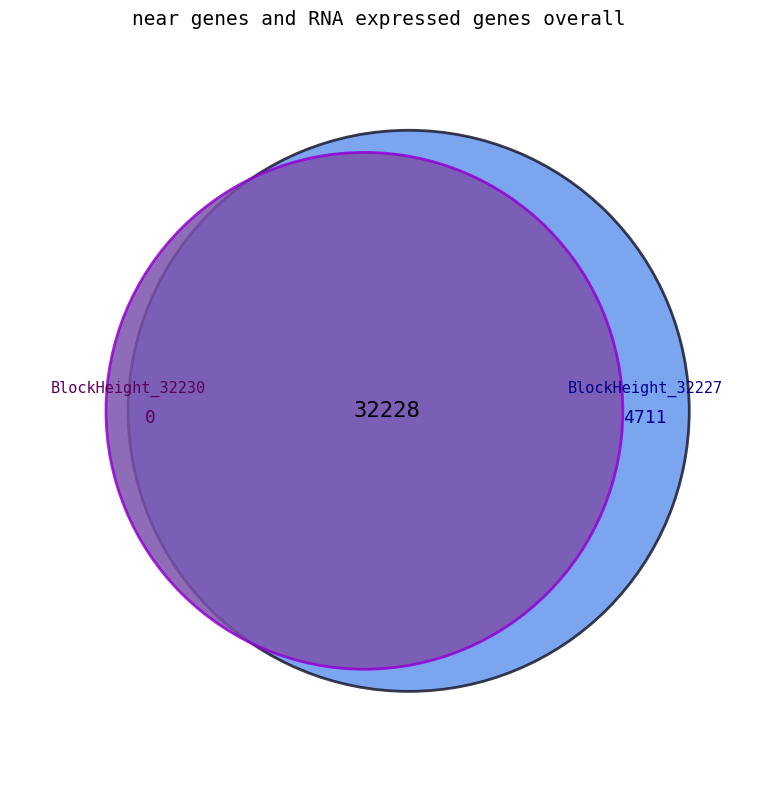

How many segments does this pie chart have?

2